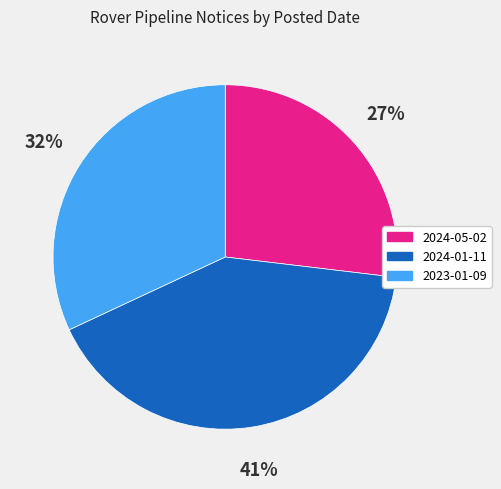

Between 2023-01-09 and 2024-01-11, which is larger?

2024-01-11